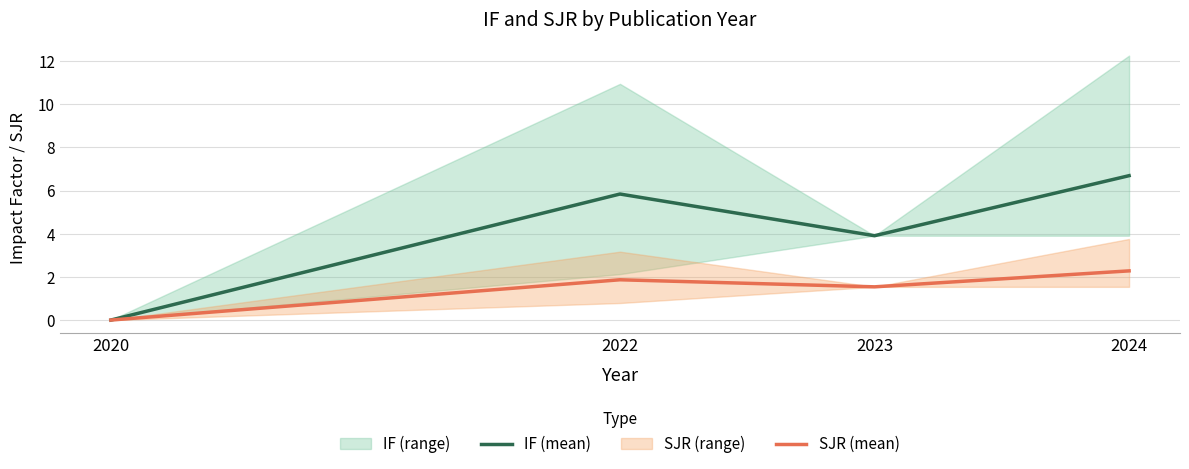

What is the difference between the maximum and minimum values in the IF (mean) series?

6.7